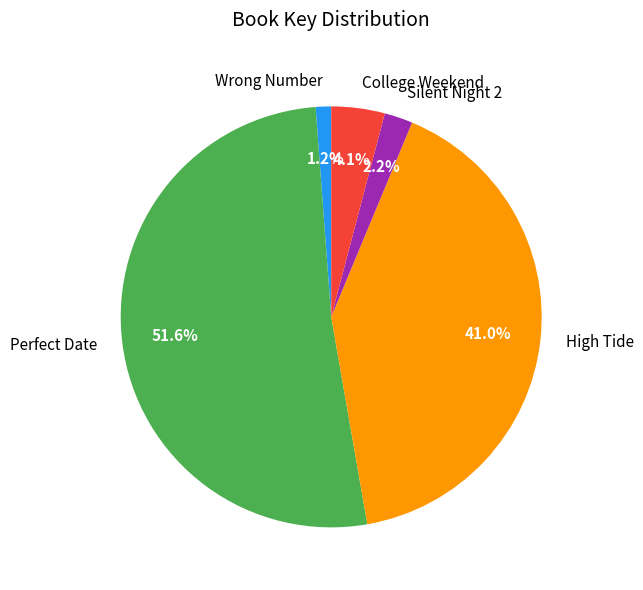

Count the number of slices in the pie.

5